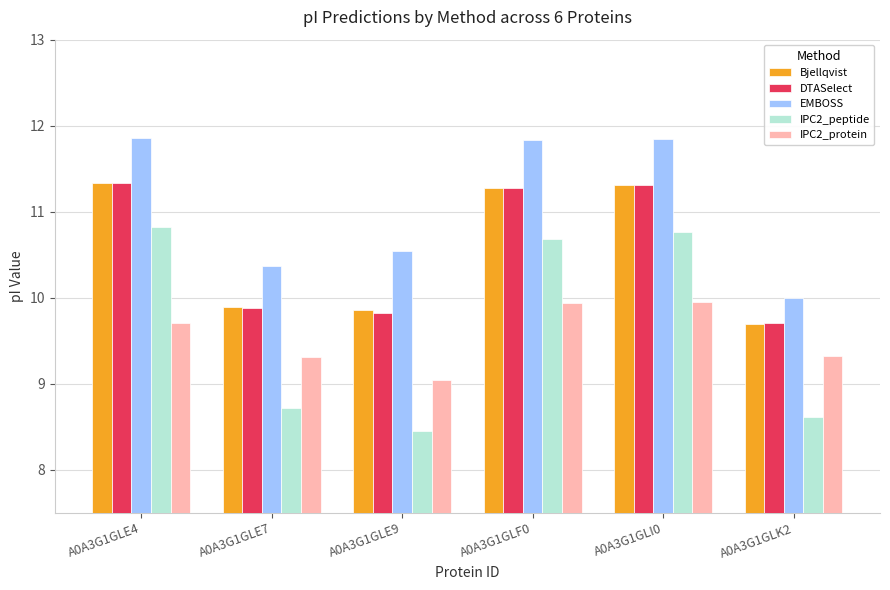

Which series has the largest range (max minus min)?

IPC2_peptide